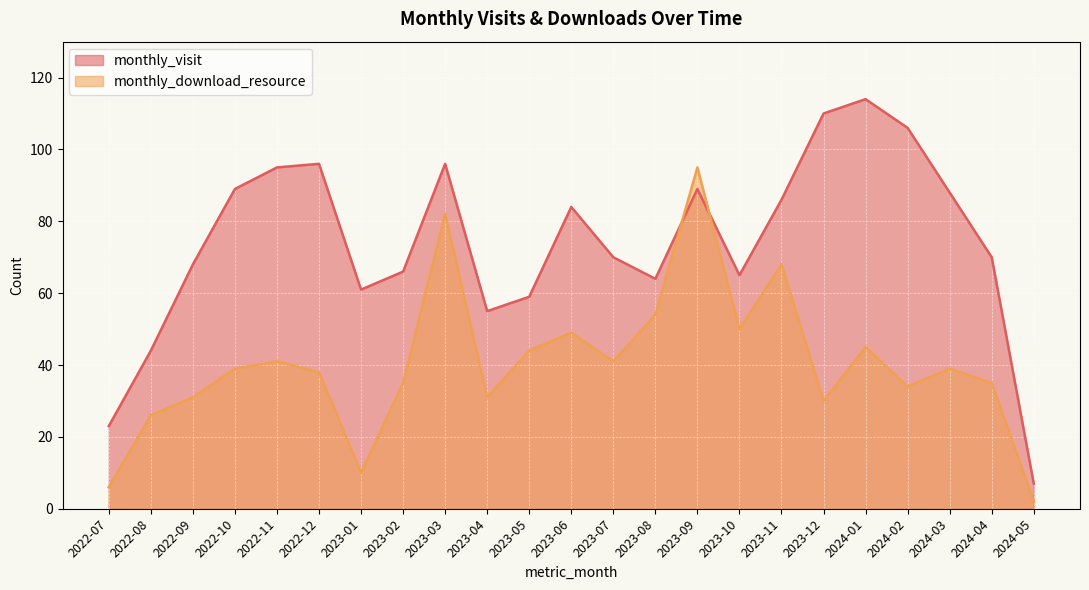

Between which two adjacent categories do monthly_download_resource and monthly_visit first intersect?

2023-08 and 2023-09